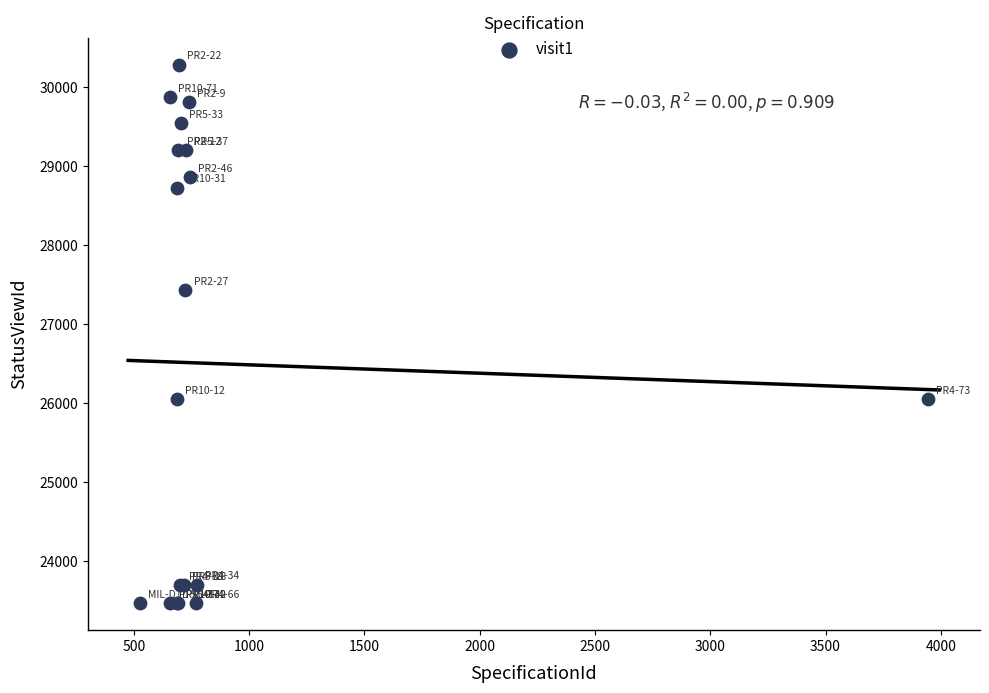

What Y value in the scatter plot is closest to 26872?

27424